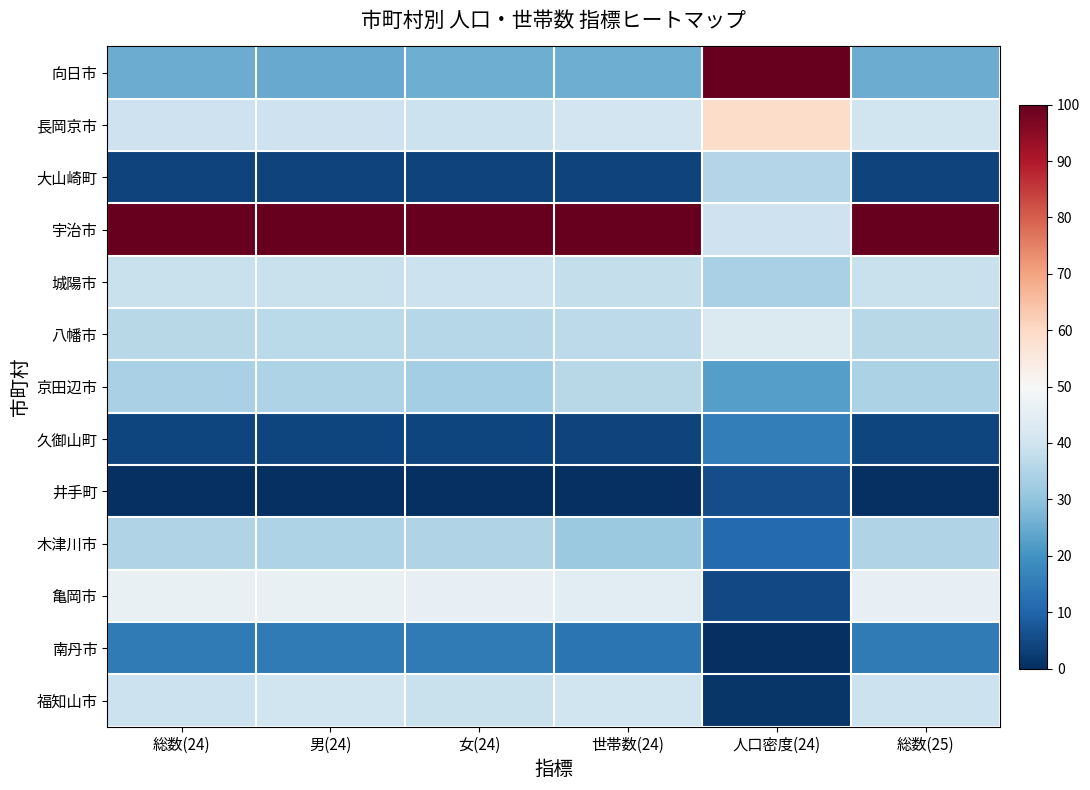

Reading right to left, what are all the values shown in this chart?

向日市: 総数(25)=0.3	人口密度(24)=1.0	世帯数(24)=0.3	女(24)=0.3	男(24)=0.2	総数(24)=0.3
長岡京市: 総数(25)=0.4	人口密度(24)=0.6	世帯数(24)=0.4	女(24)=0.4	男(24)=0.4	総数(24)=0.4
大山崎町: 総数(25)=0.0	人口密度(24)=0.4	世帯数(24)=0.0	女(24)=0.0	男(24)=0.0	総数(24)=0.0
宇治市: 総数(25)=1.0	人口密度(24)=0.4	世帯数(24)=1.0	女(24)=1.0	男(24)=1.0	総数(24)=1.0
城陽市: 総数(25)=0.4	人口密度(24)=0.3	世帯数(24)=0.4	女(24)=0.4	男(24)=0.4	総数(24)=0.4
八幡市: 総数(25)=0.4	人口密度(24)=0.4	世帯数(24)=0.4	女(24)=0.4	男(24)=0.4	総数(24)=0.4
京田辺市: 総数(25)=0.3	人口密度(24)=0.2	世帯数(24)=0.4	女(24)=0.3	男(24)=0.3	総数(24)=0.3
久御山町: 総数(25)=0.0	人口密度(24)=0.2	世帯数(24)=0.0	女(24)=0.0	男(24)=0.0	総数(24)=0.0
井手町: 総数(25)=0.0	人口密度(24)=0.1	世帯数(24)=0.0	女(24)=0.0	男(24)=0.0	総数(24)=0.0
木津川市: 総数(25)=0.4	人口密度(24)=0.1	世帯数(24)=0.3	女(24)=0.4	男(24)=0.3	総数(24)=0.3
亀岡市: 総数(25)=0.5	人口密度(24)=0.1	世帯数(24)=0.4	女(24)=0.5	男(24)=0.5	総数(24)=0.5
南丹市: 総数(25)=0.1	人口密度(24)=0.0	世帯数(24)=0.1	女(24)=0.1	男(24)=0.1	総数(24)=0.1
福知山市: 総数(25)=0.4	人口密度(24)=0.0	世帯数(24)=0.4	女(24)=0.4	男(24)=0.4	総数(24)=0.4